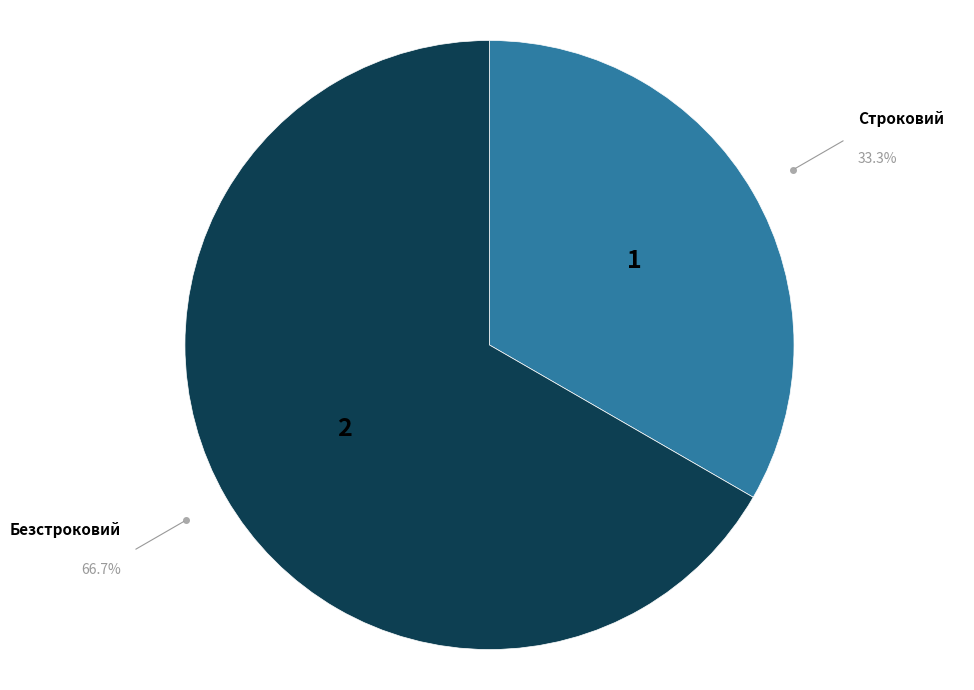

Is there any slice that represents more than half of the pie?

Yes